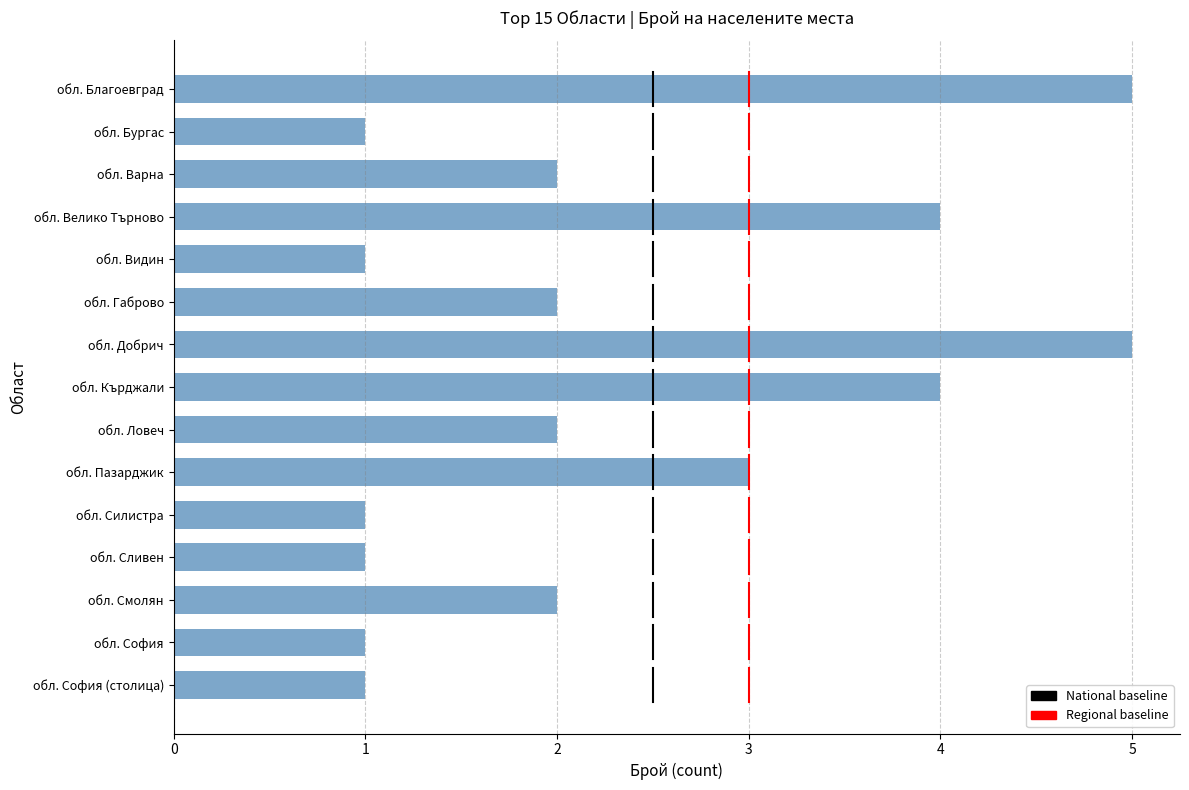

Reading top to bottom, extract all data points from this chart.

5	1	2	4	1	2	5	4	2	3	1	1	2	1	1